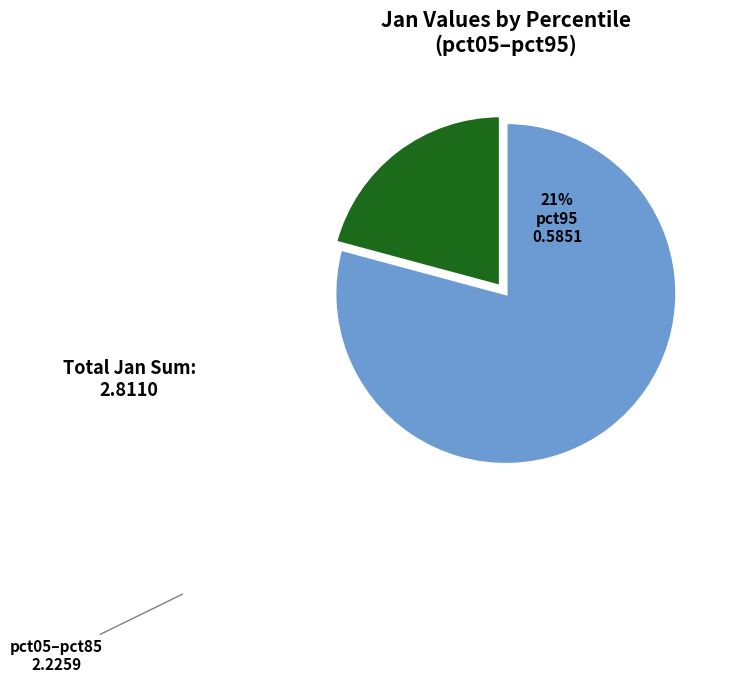

Which category has the biggest portion of the pie?

pct05–pct85